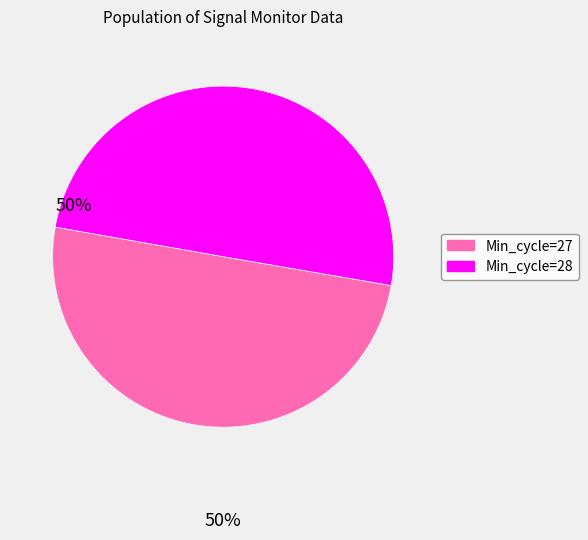

How many slices are in this pie chart?

2